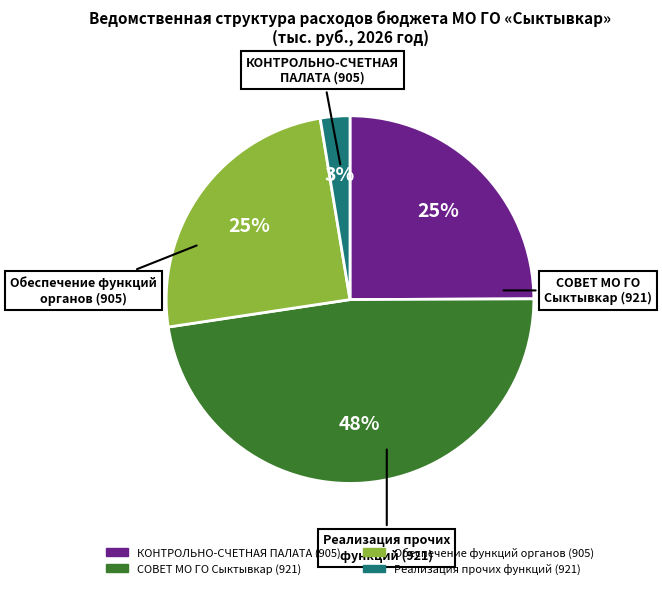

To the nearest percent, what is the average slice percentage?

25%